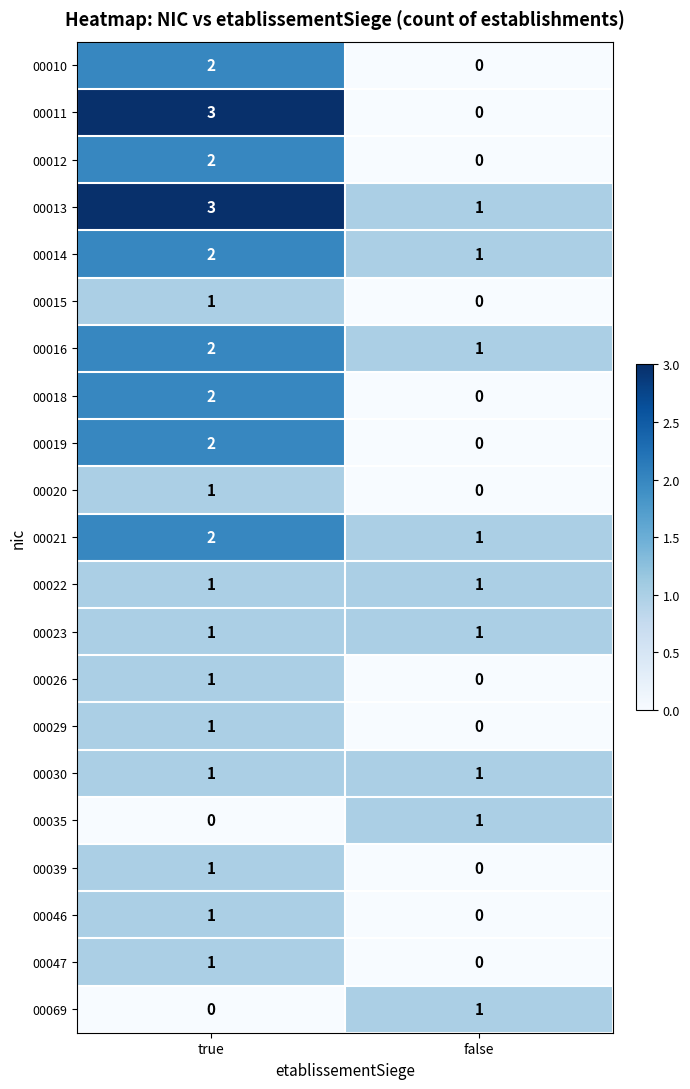

Where is 00069 nearest to the value 0?

true